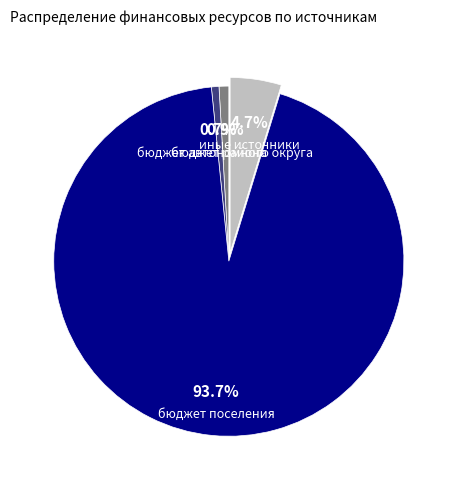

Is there a majority slice in this chart?

Yes